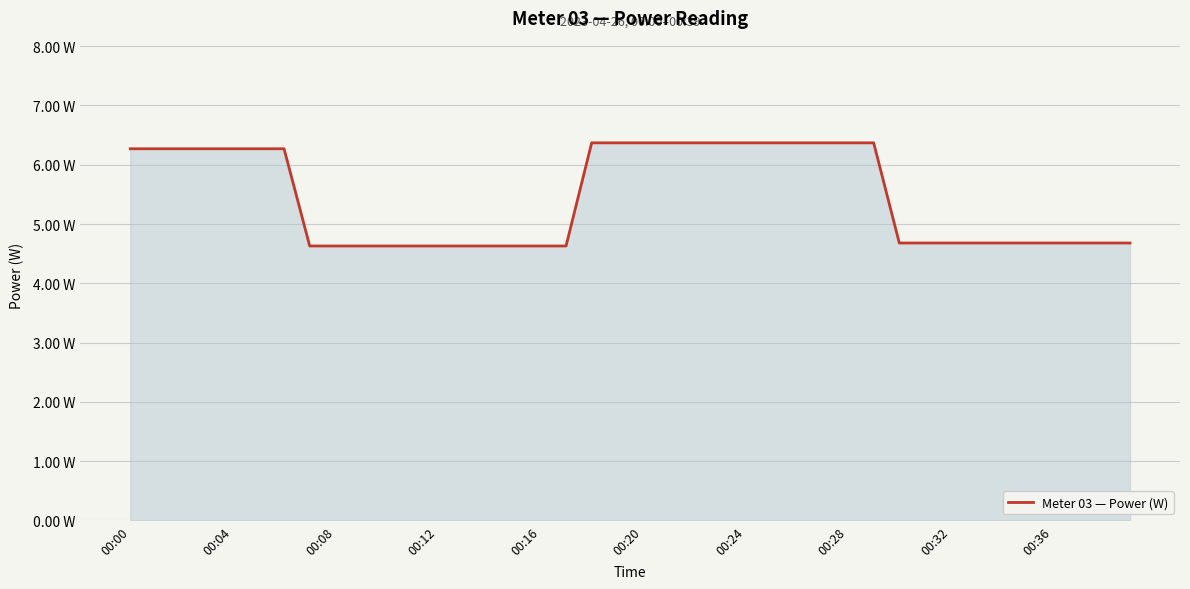

Does the chart display data point markers on the line(s)?

No